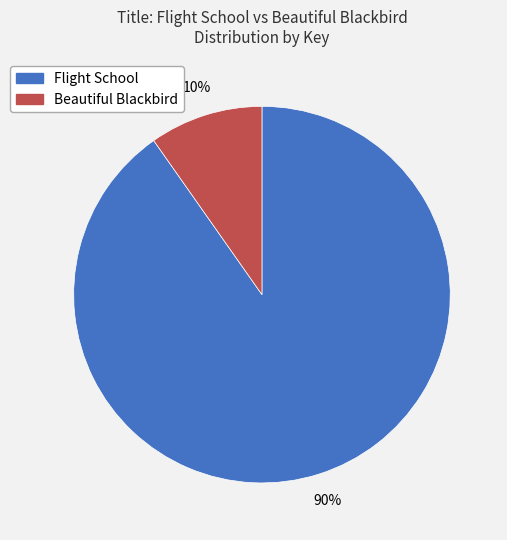

Which slice is the largest?

Flight School